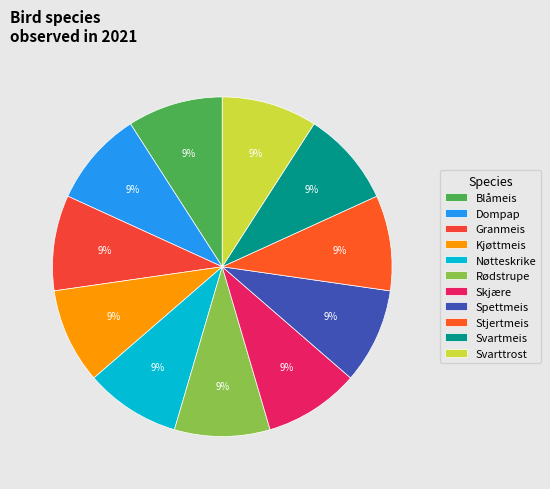

Is there any slice that represents more than half of the pie?

No